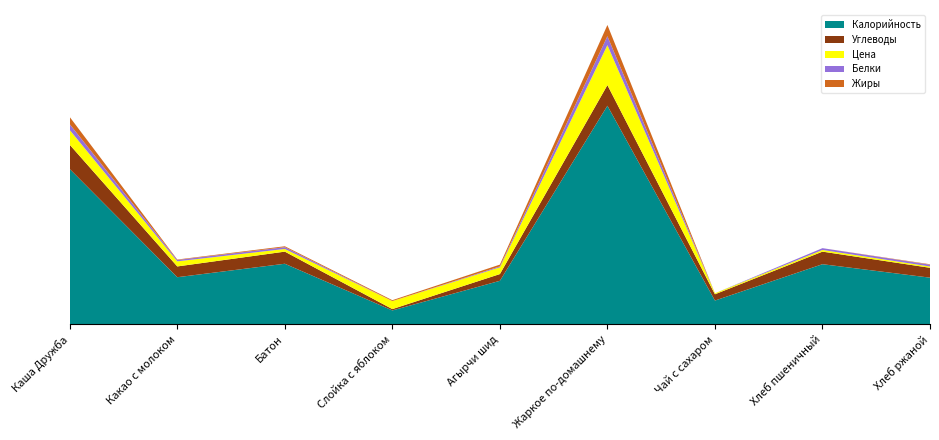

Reading right to left, what are all the values shown in this chart?

Калорийность: 104.0	134.0	53.0	487.0	97.0	31.0	135.0	105.0	346.0
Белки: 4.0	4.0	0.0	20.0	2.0	0.0	4.0	3.0	13.0
Жиры: 1.0	0.0	0.0	25.0	4.0	2.0	2.0	1.0	16.0
Углеводы: 22.0	28.0	14.0	46.0	15.0	3.0	27.0	24.0	54.0
Цена: 2.9	3.7	2.2	89.0	15.1	17.8	5.9	11.4	32.8